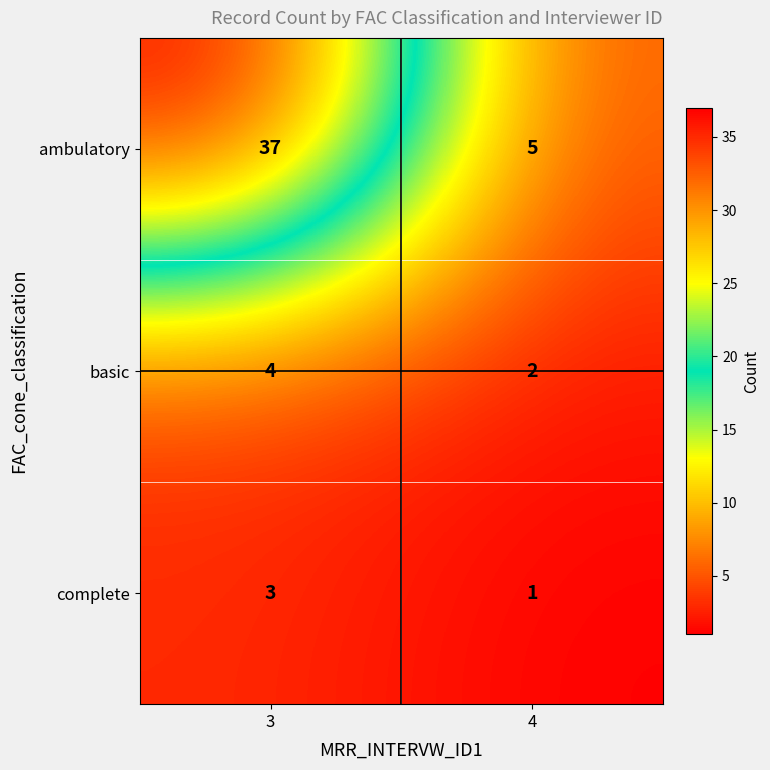

At 4, list the series in order from largest to smallest.

ambulatory, basic, complete